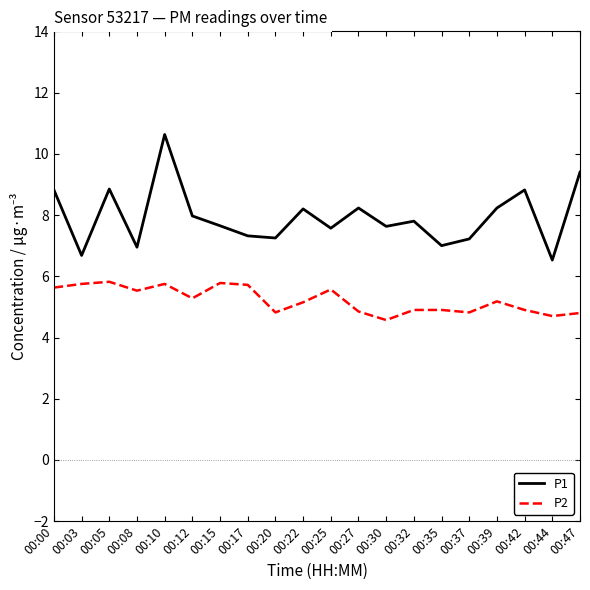

The P2 series shows 3.6 at 00:39. True or false?

False